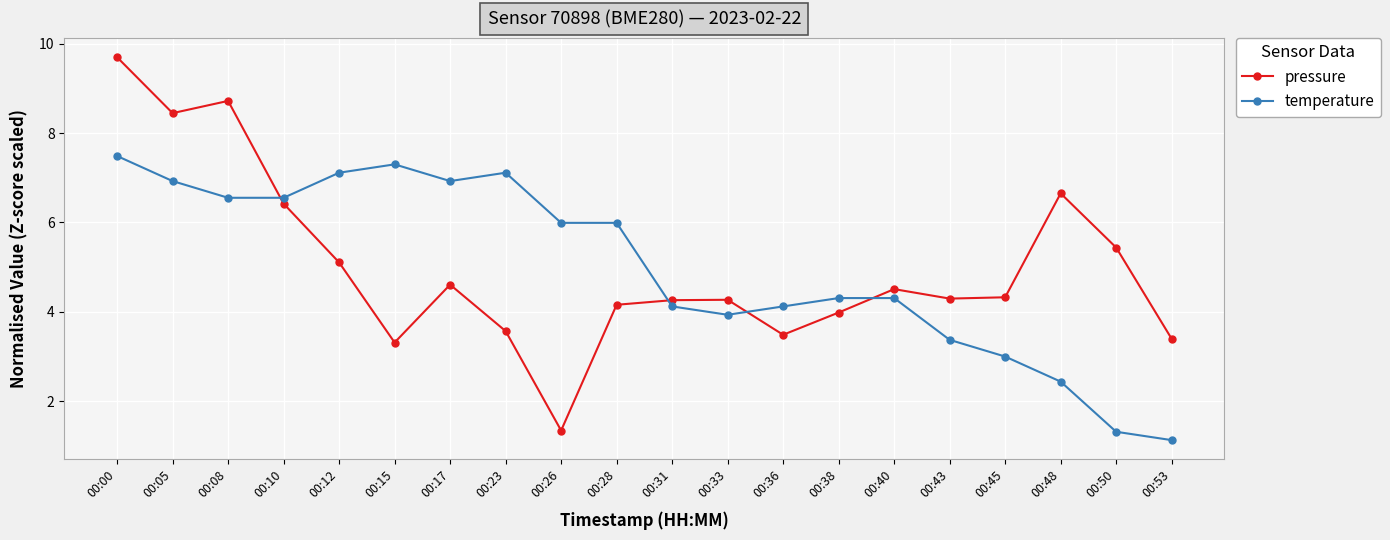

The pressure series shows 5.1 at 00:12. True or false?

True